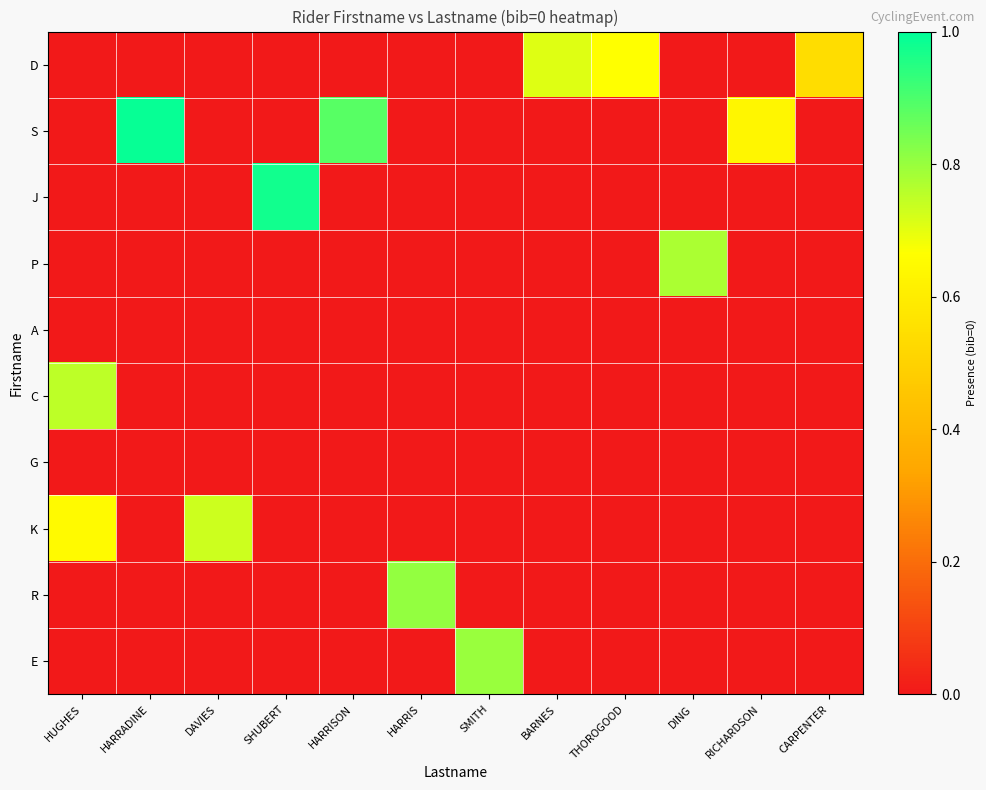

Which series has the largest total across all categories?

S